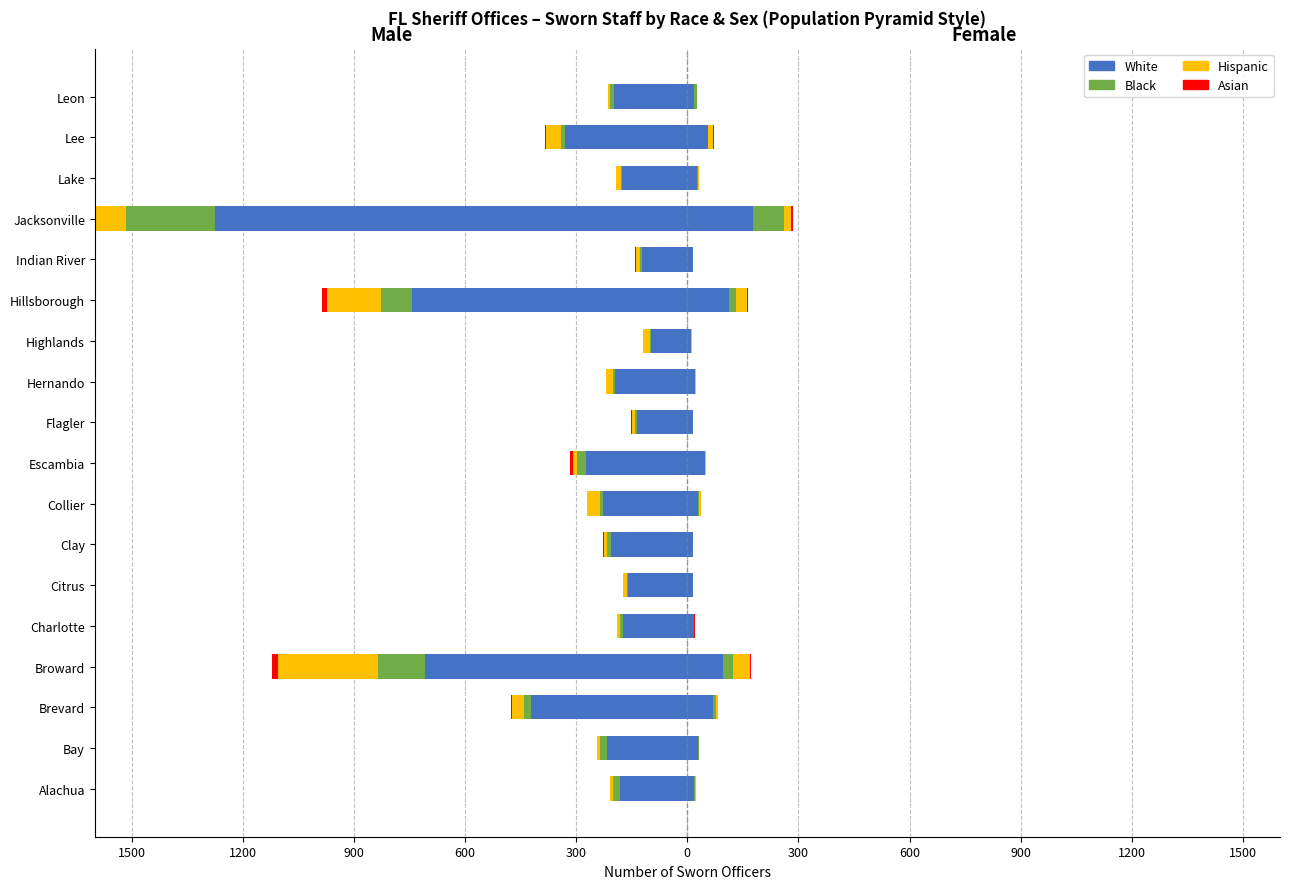

What is the minimum value shown in the chart?

-1276